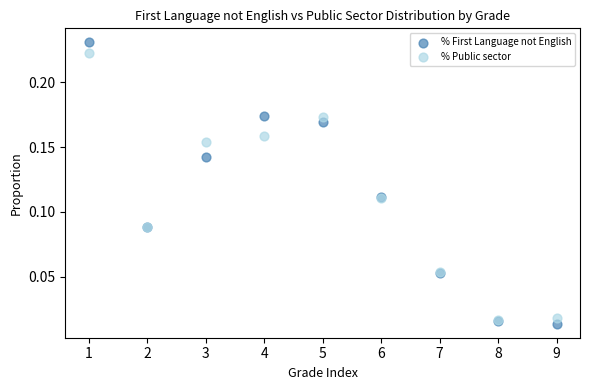

Which series has the widest spread of Y values?

% First Language not English